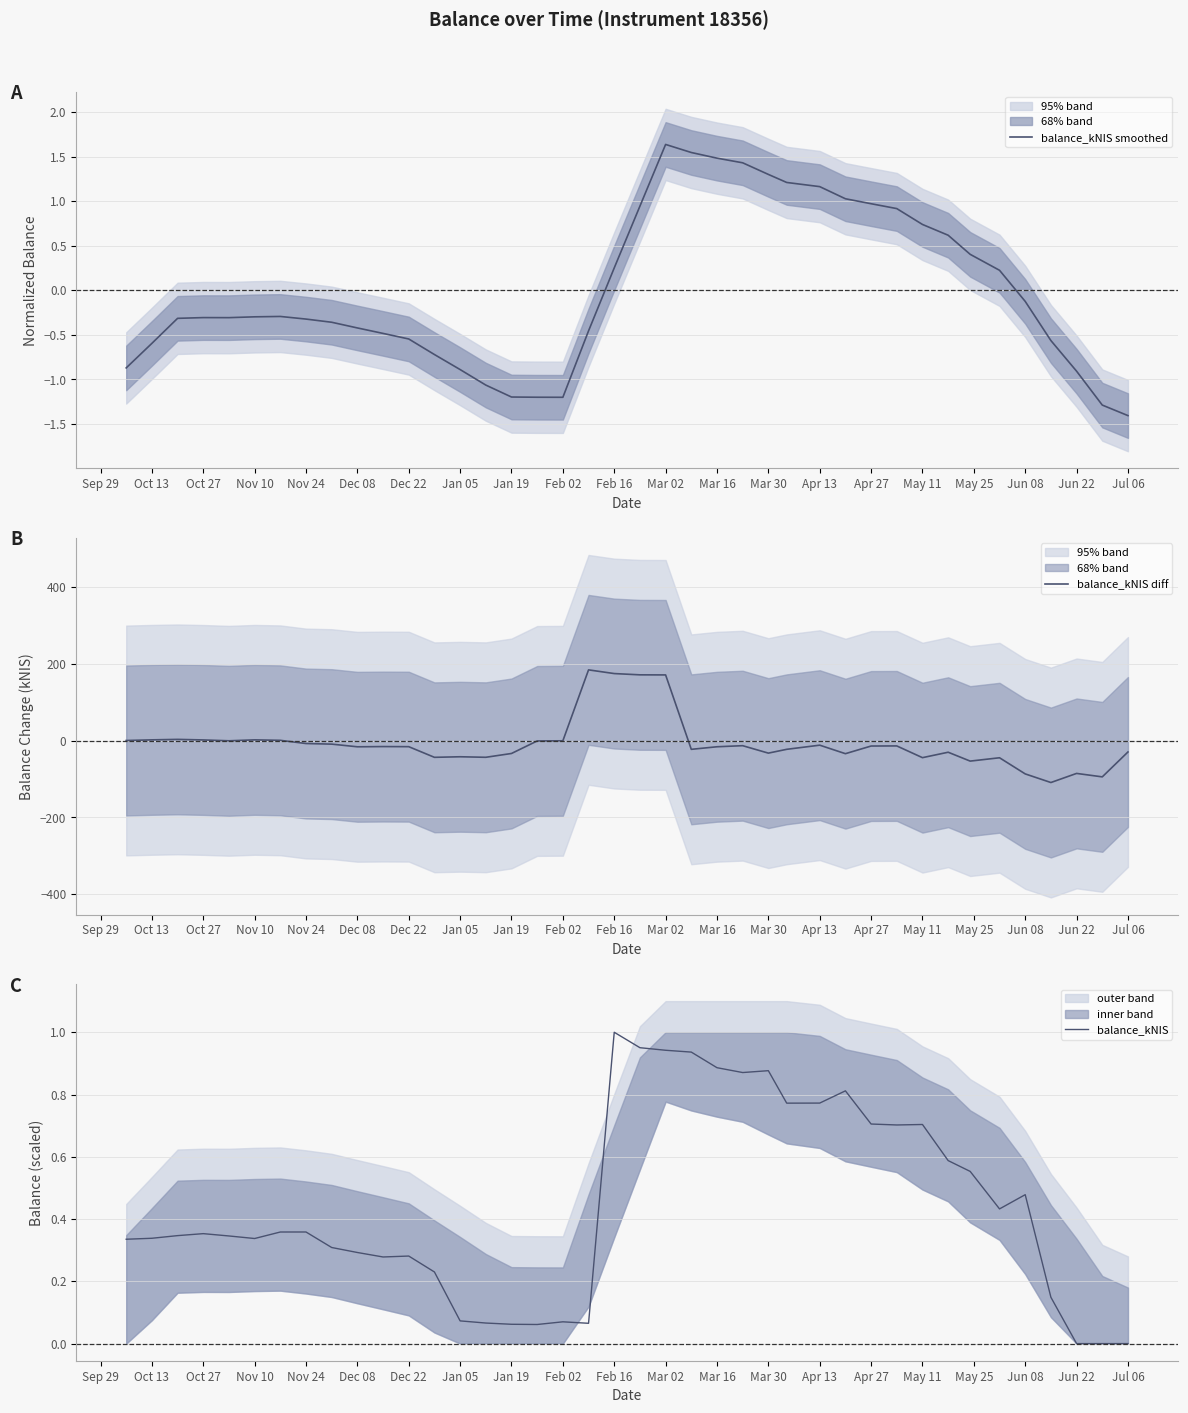

Where does the balance_kNIS smoothed series first go above 0?

Feb 16